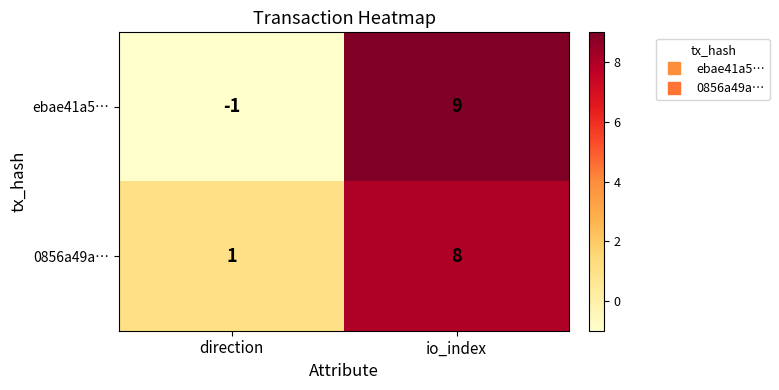

At direction, list the series in order from smallest to largest.

ebae41a5…, 0856a49a…